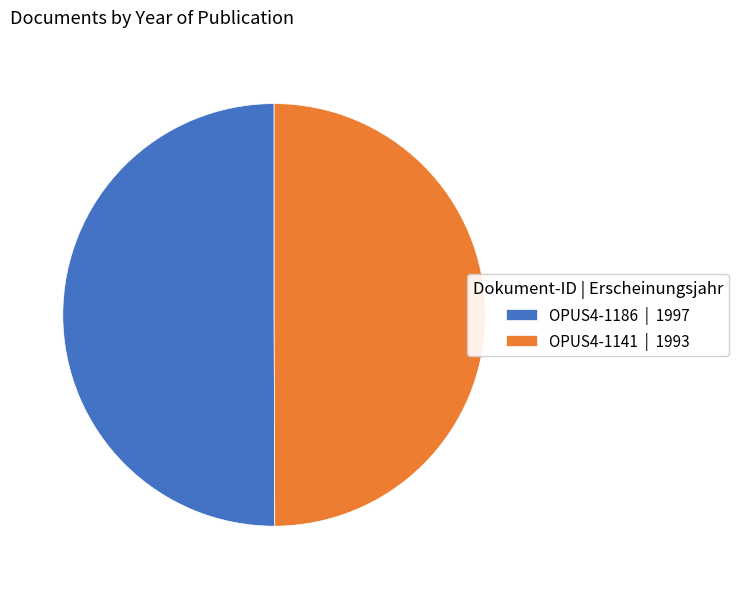

How many segments does this pie chart have?

2